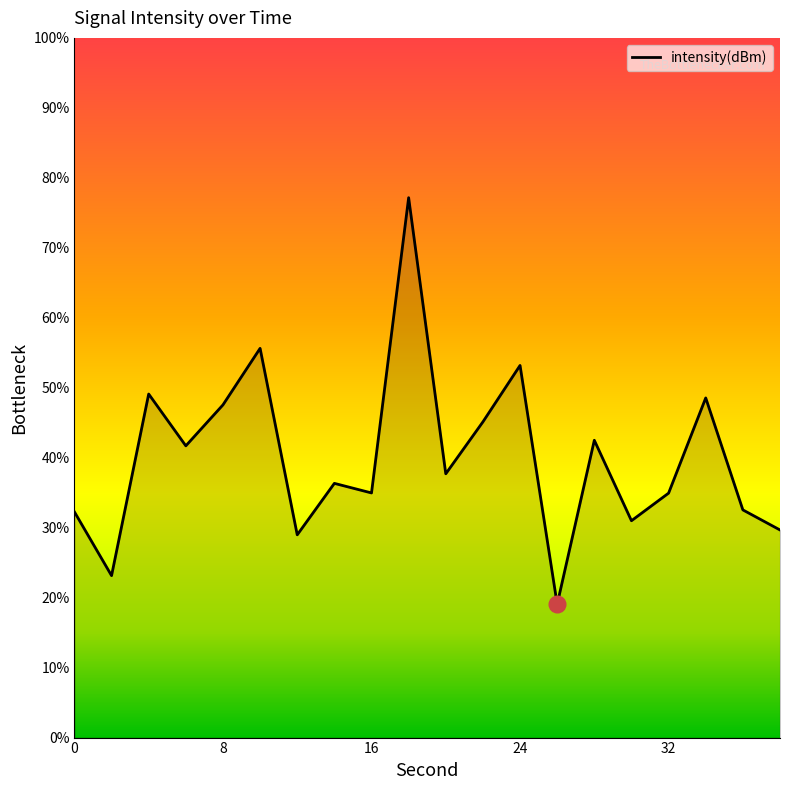

What is the difference between the maximum and minimum values?

58.1